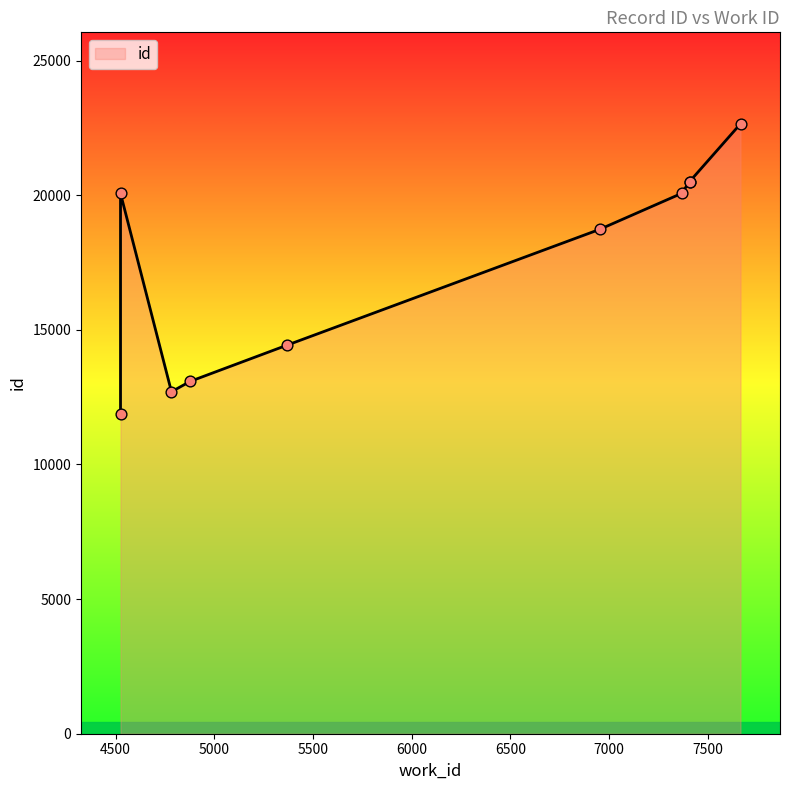

Approximately how many times larger is the value at 7665 compared to 4783?

1.8